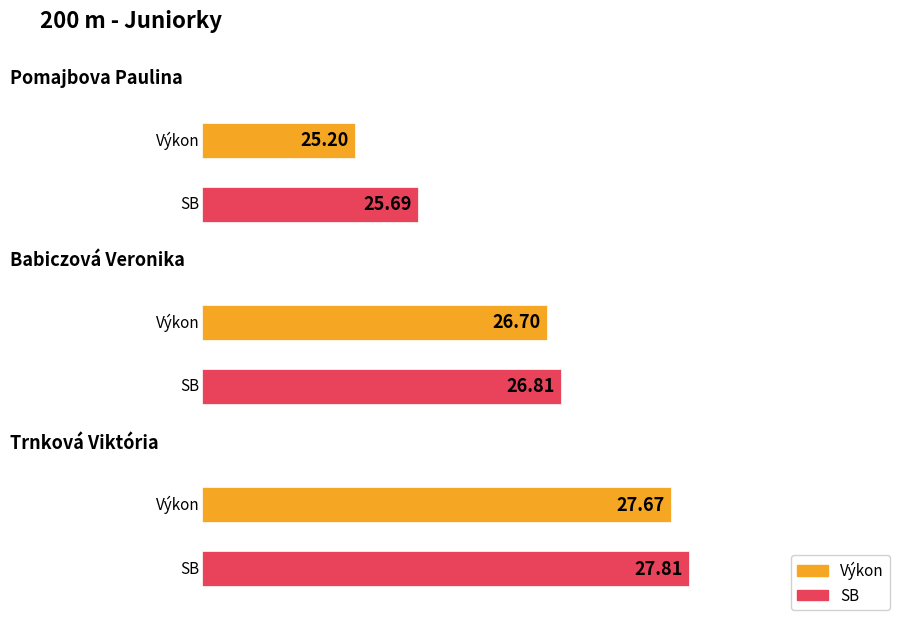

What is the lowest value of the SB series?

25.7